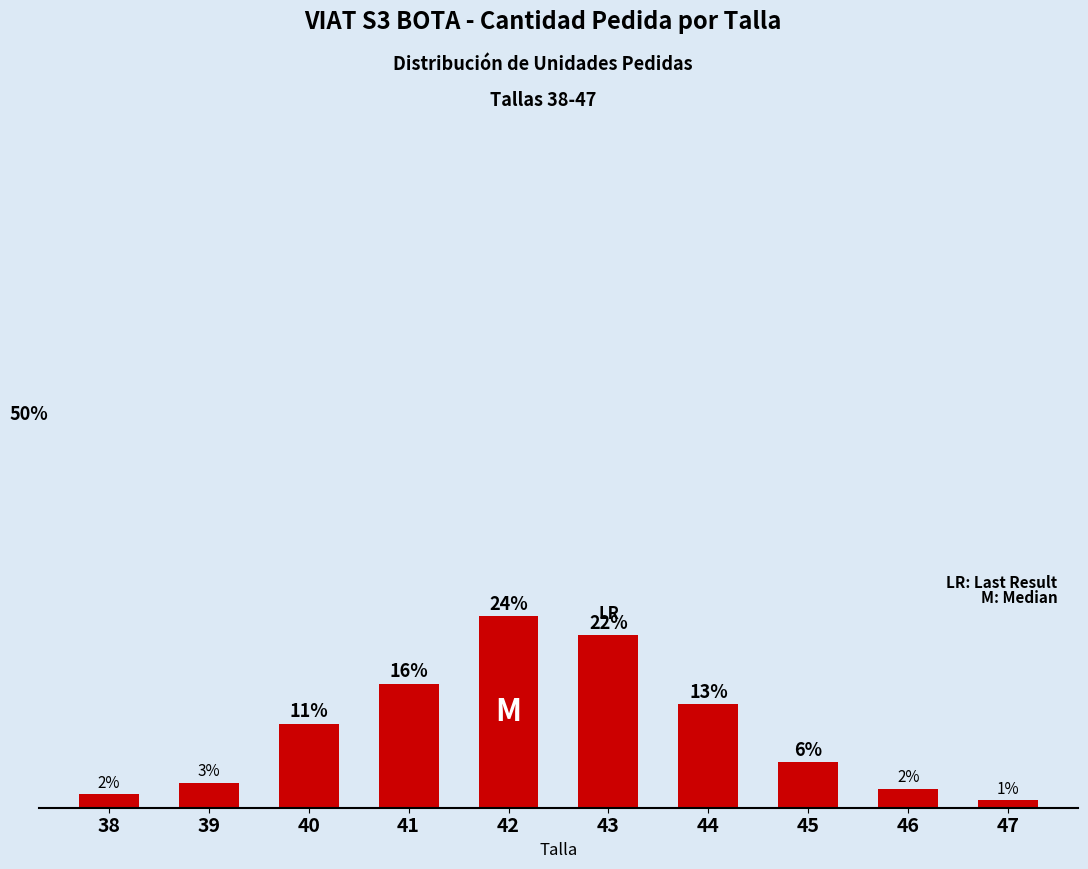

Are the bars horizontal?

No